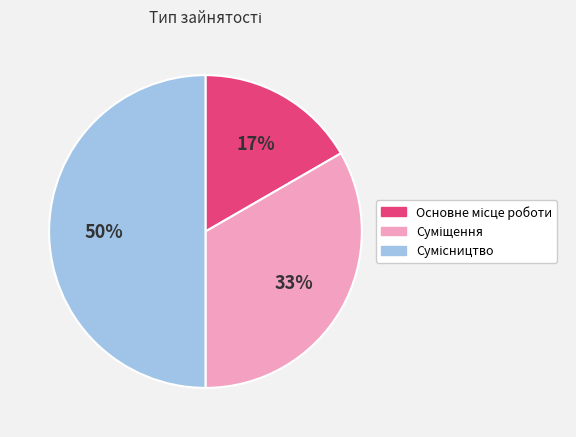

How many segments does this pie chart have?

3